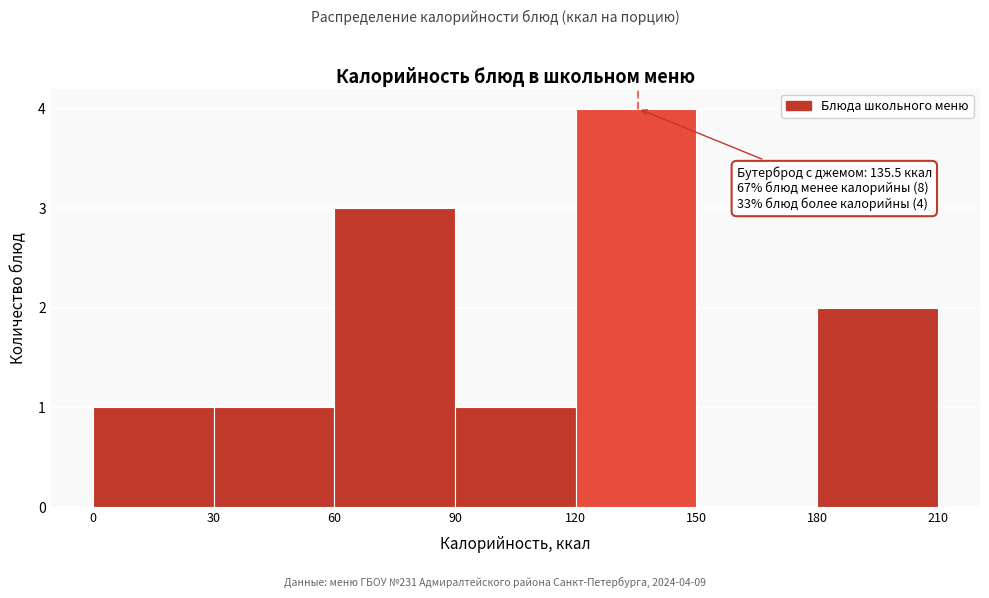

Over which range of the x-axis is the bar tallest?

120 to 150